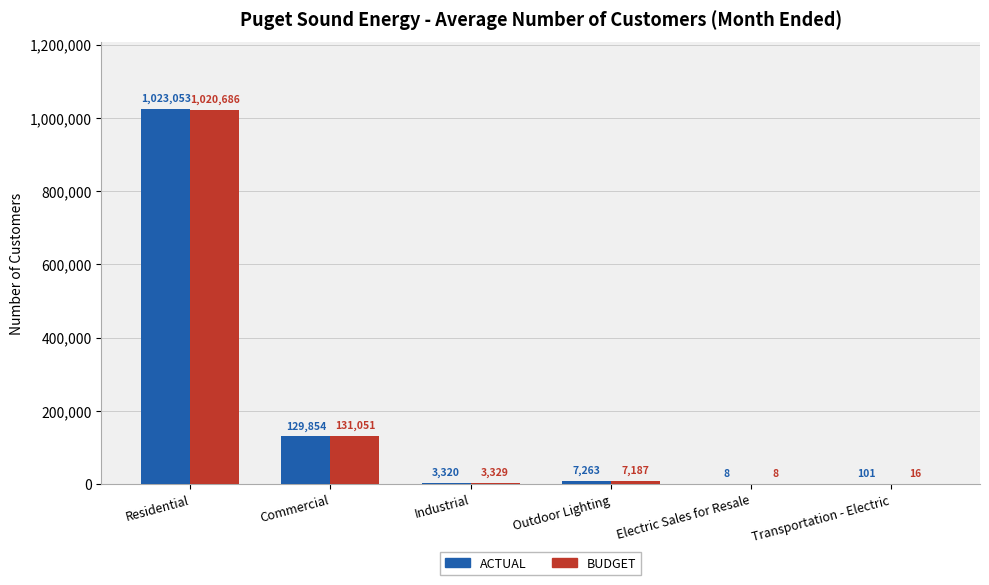

What is the total value across all series at Transportation - Electric?

117